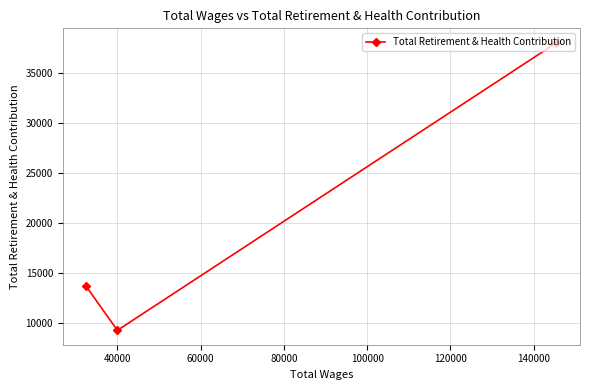

Does the chart display data point markers on the line(s)?

Yes